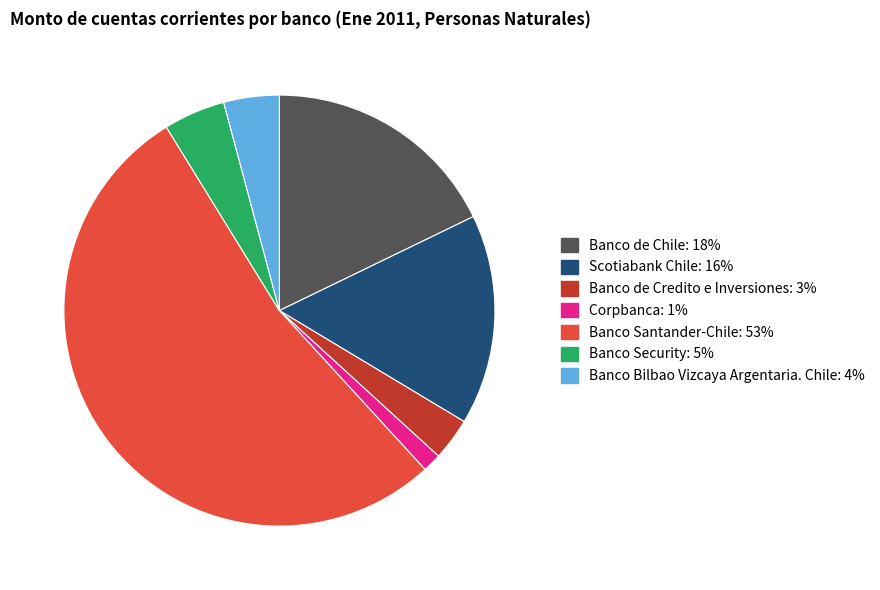

Between Banco Bilbao Vizcaya Argentaria. Chile and Corpbanca, which is larger?

Banco Bilbao Vizcaya Argentaria. Chile